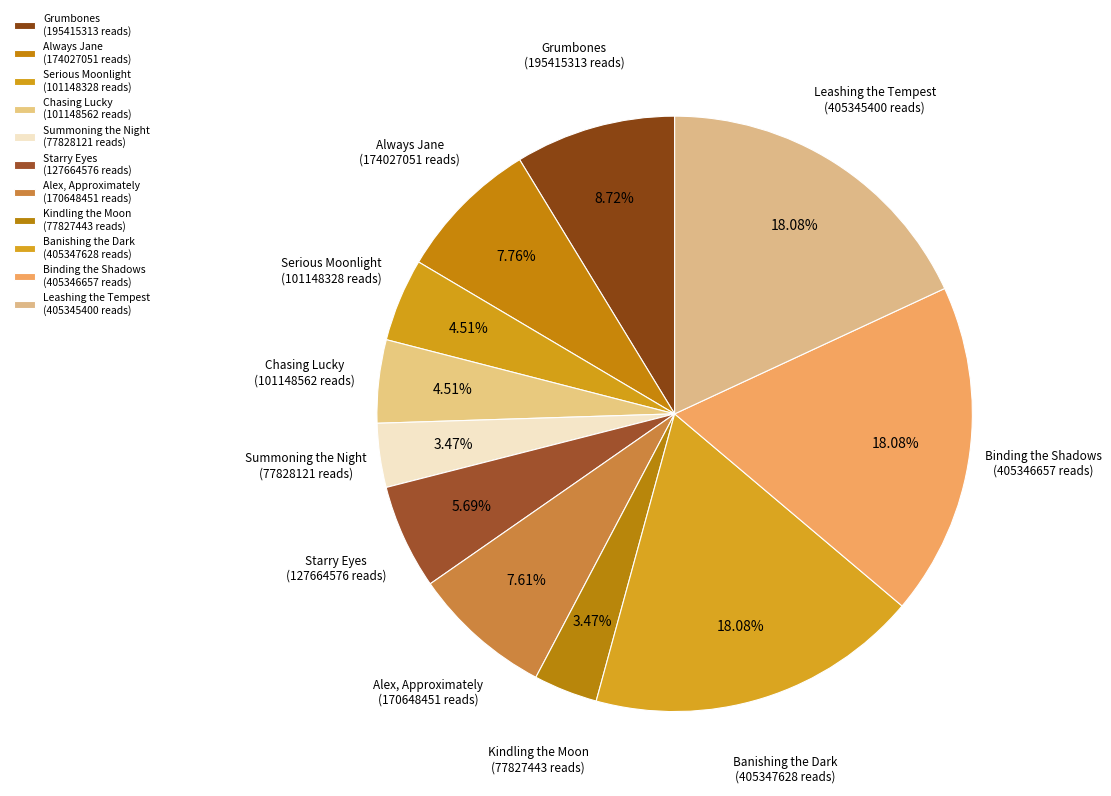

To the nearest percent, what is the combined percentage of Grumbones and Always Jane?

16%